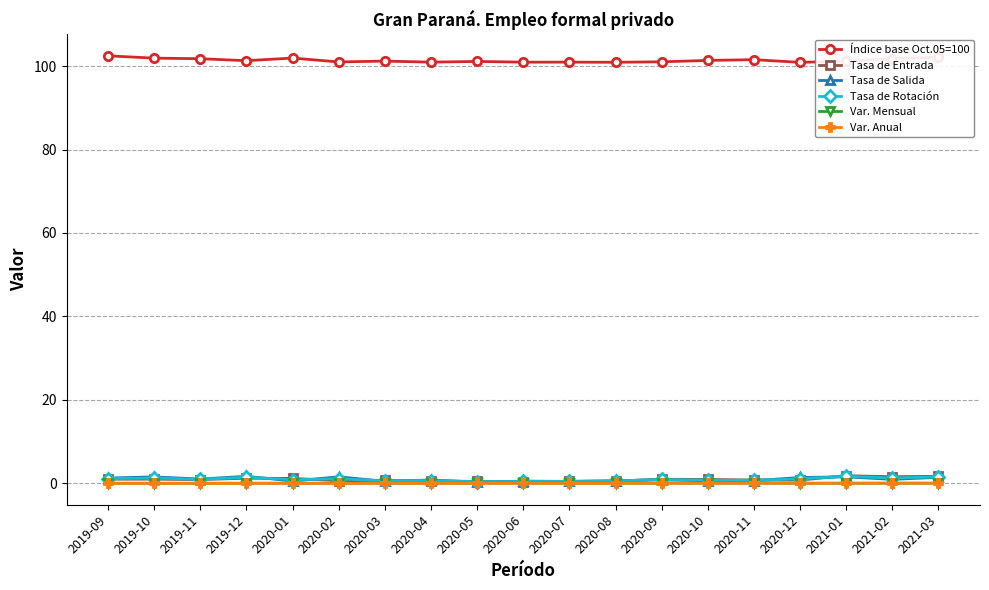

True or false: Índice base Oct.05=100 and Var. Anual intersect in this chart.

False